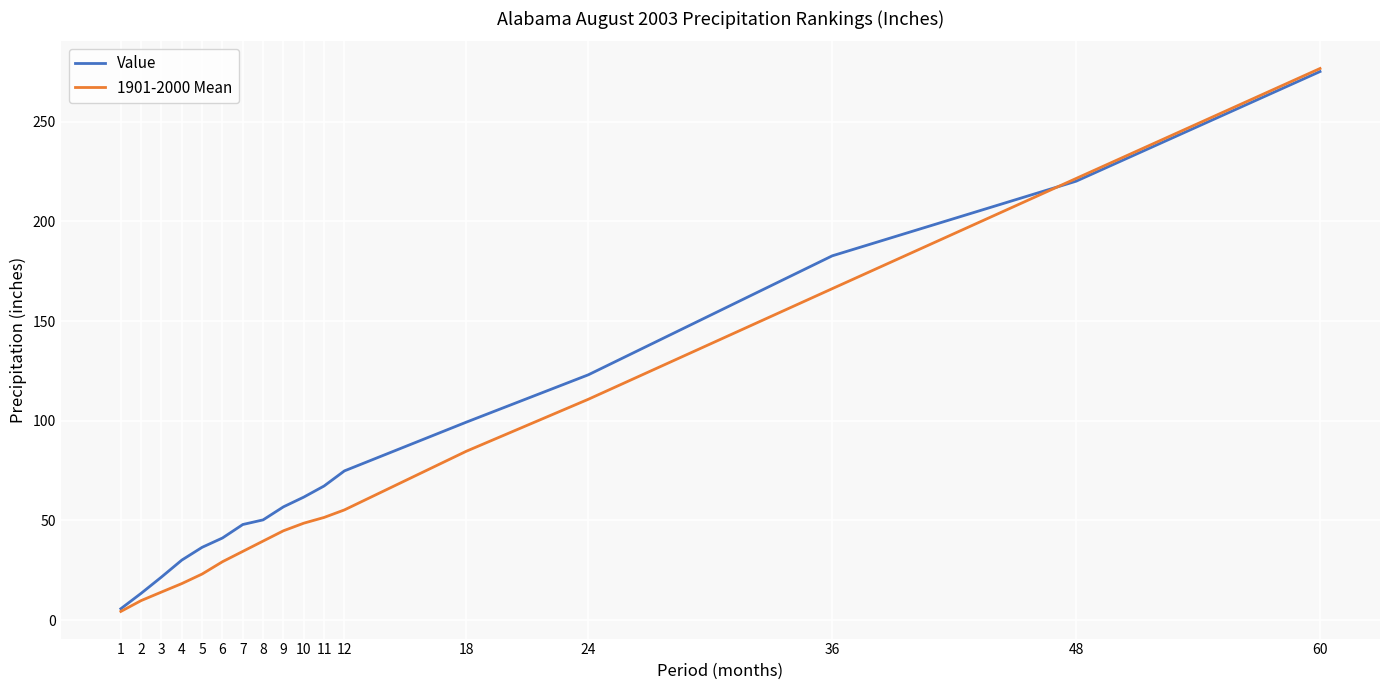

Between 9 and 24, which series saw the biggest shift?

Value